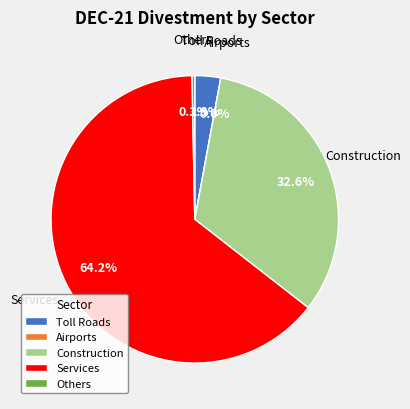

Combined, do Construction and Others account for over 50%?

No